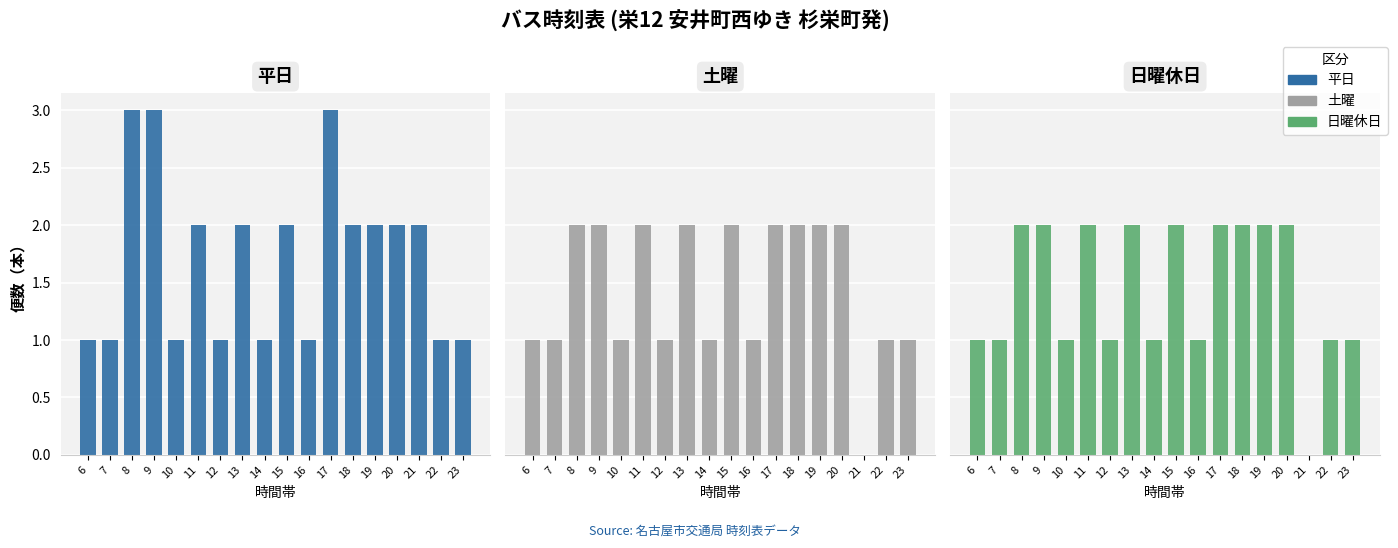

What is the value of the 日曜休日 bar at the 9th from the left?

1